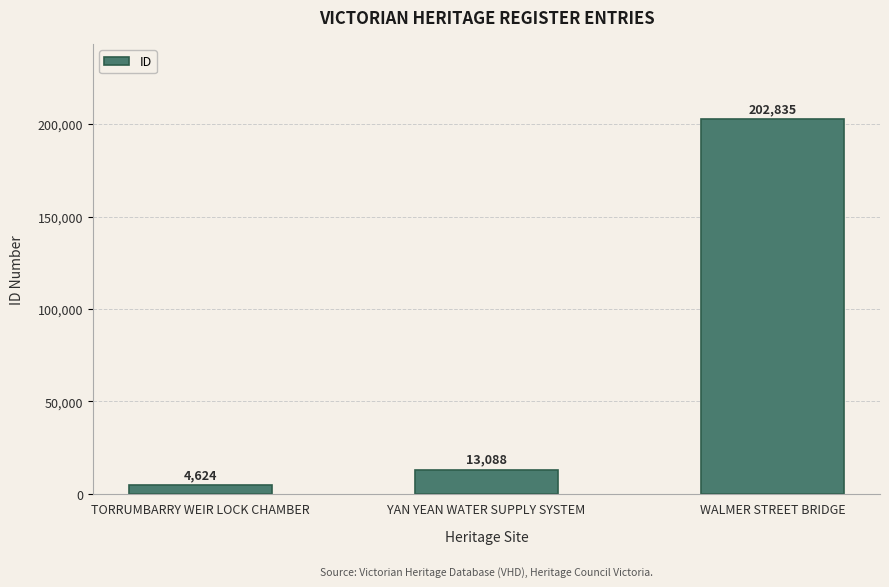

What is the difference between the values at WALMER STREET BRIDGE and TORRUMBARRY WEIR LOCK CHAMBER?

198211